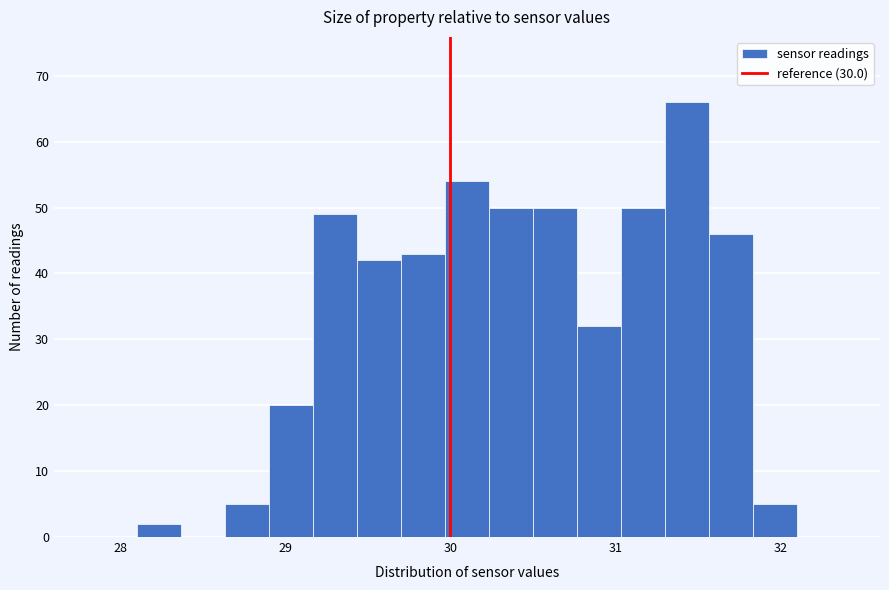

Around what value on the x-axis is the tallest bar? Give the approximate position of its centre, as read against the axis.

31.4